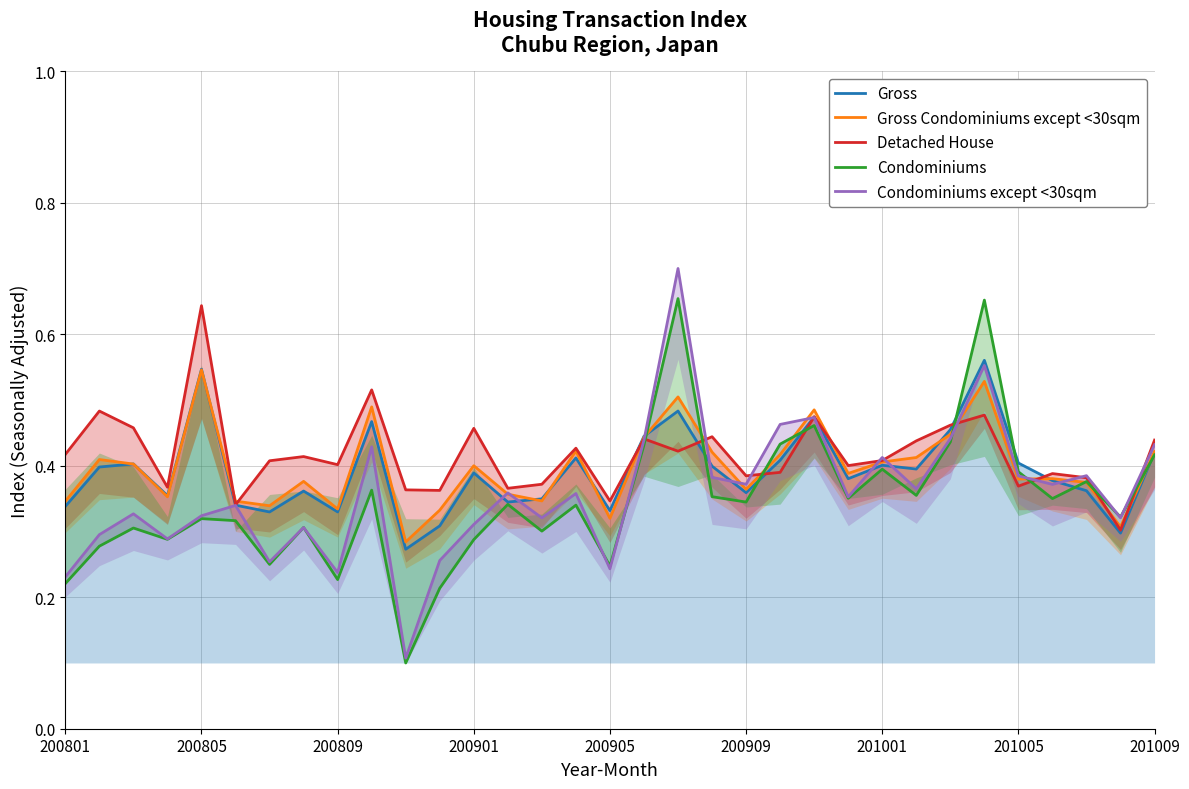

The Condominiums except <30sqm series shows 0.5 at 22. True or false?

True